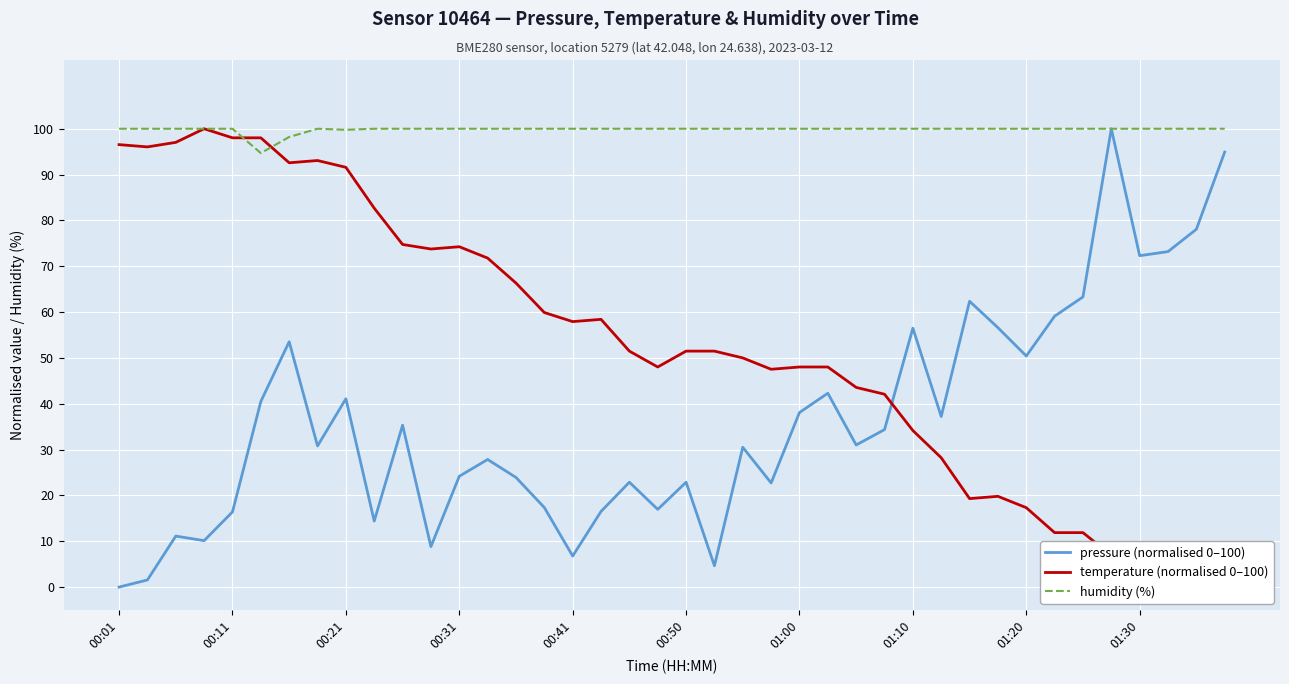

What is the difference between the maximum and minimum values in the humidity (%) series?

5.3